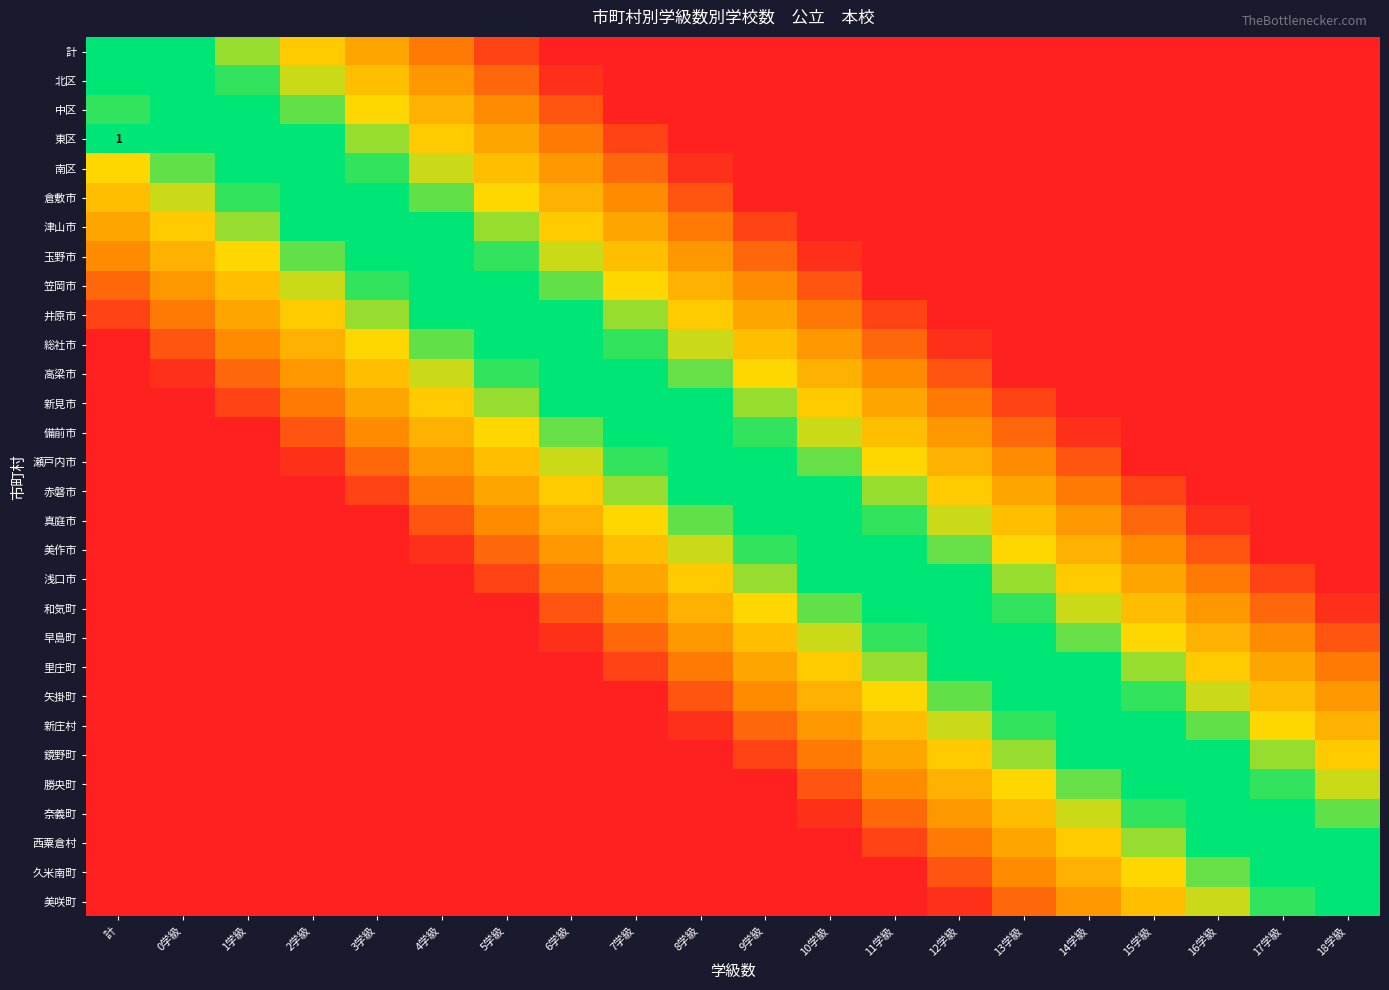

How many distinct data groups are displayed?

30